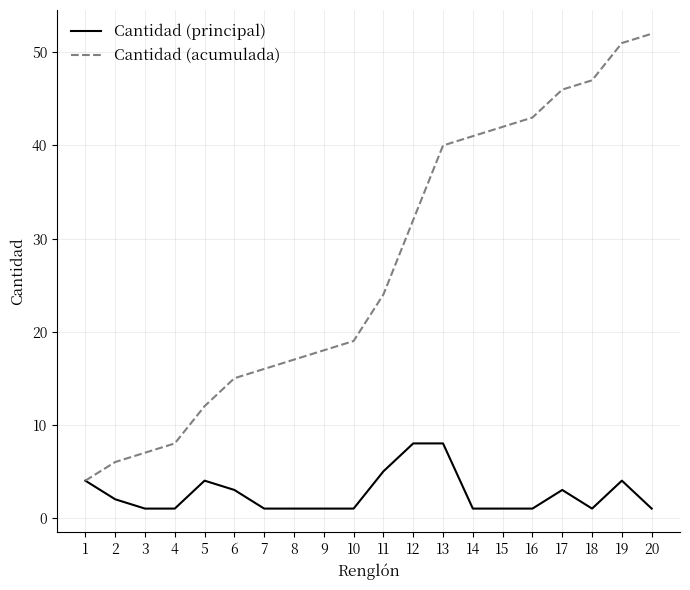

Reading left to right, list all the values displayed in this chart.

Cantidad (principal): 4	2	1	1	4	3	1	1	1	1	5	8	8	1	1	1	3	1	4	1
Cantidad (acumulada): 4	6	7	8	12	15	16	17	18	19	24	32	40	41	42	43	46	47	51	52